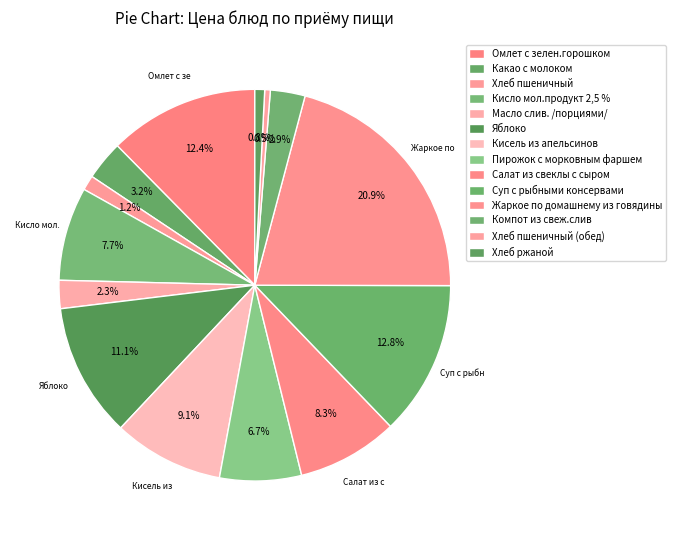

Does Хлеб пшеничный represent more than half of the total?

No